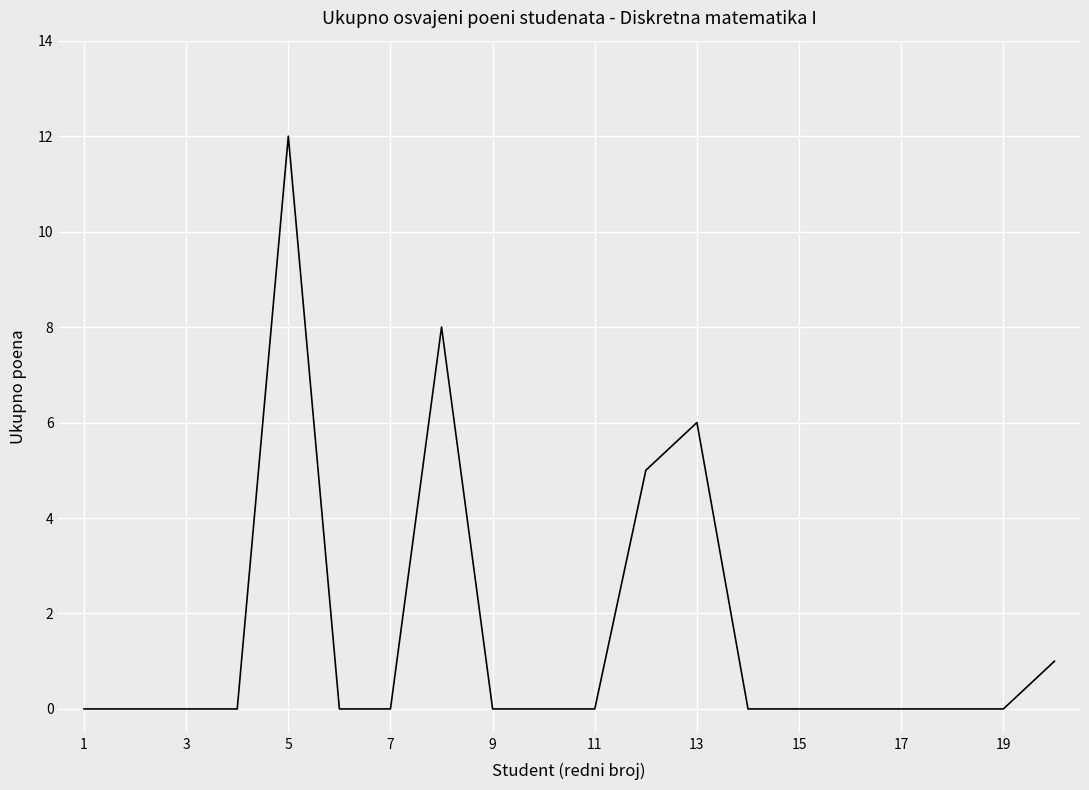

What is the maximum value shown in the chart?

12